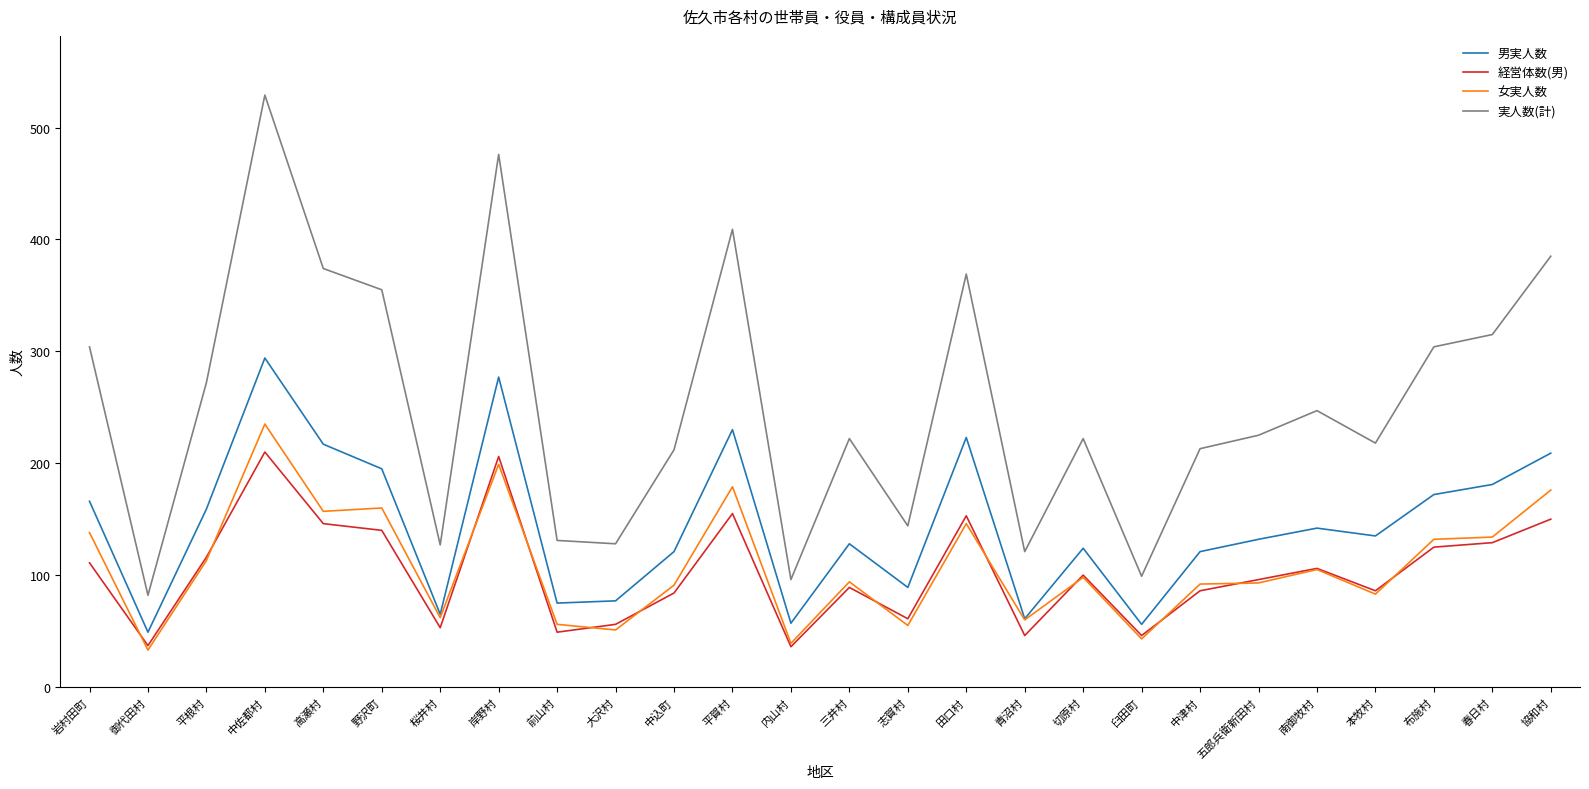

Rank the series by their maximum value, from lowest to highest.

経営体数(男), 女実人数, 男実人数, 実人数(計)